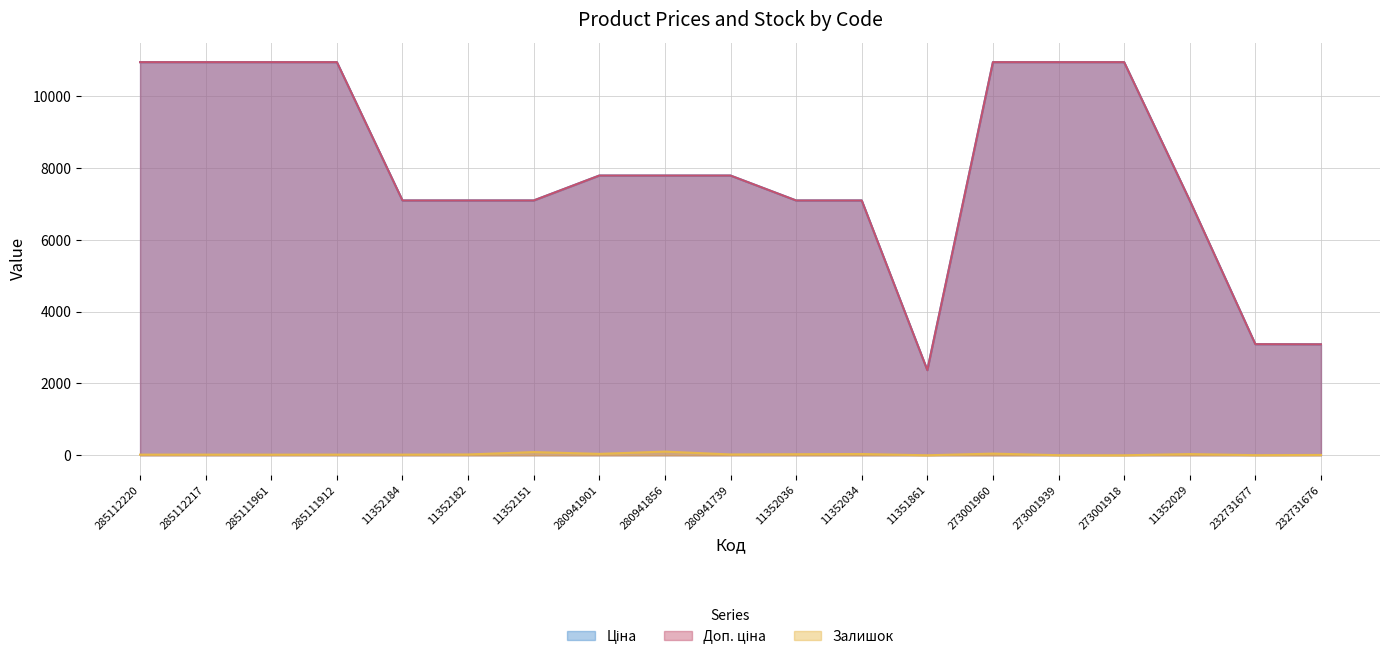

How many lines are shown in the chart?

3